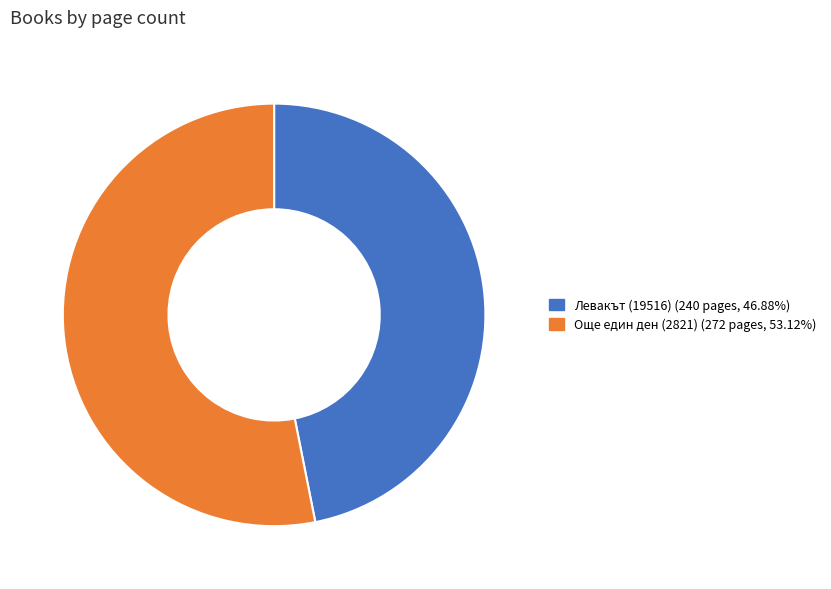

Does Още един ден (2821) represent more than half of the total?

Yes